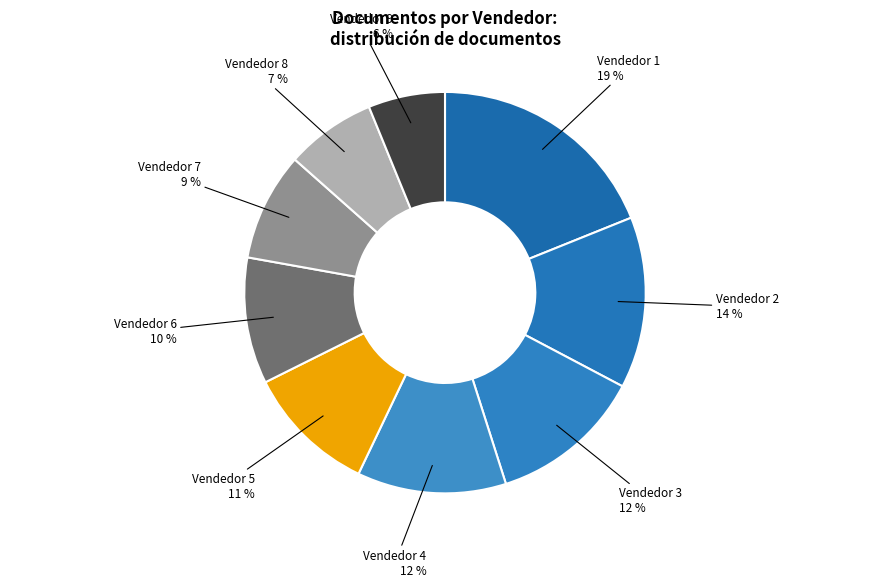

To the nearest percent, what is the difference between the largest and smallest slice percentages?

13%